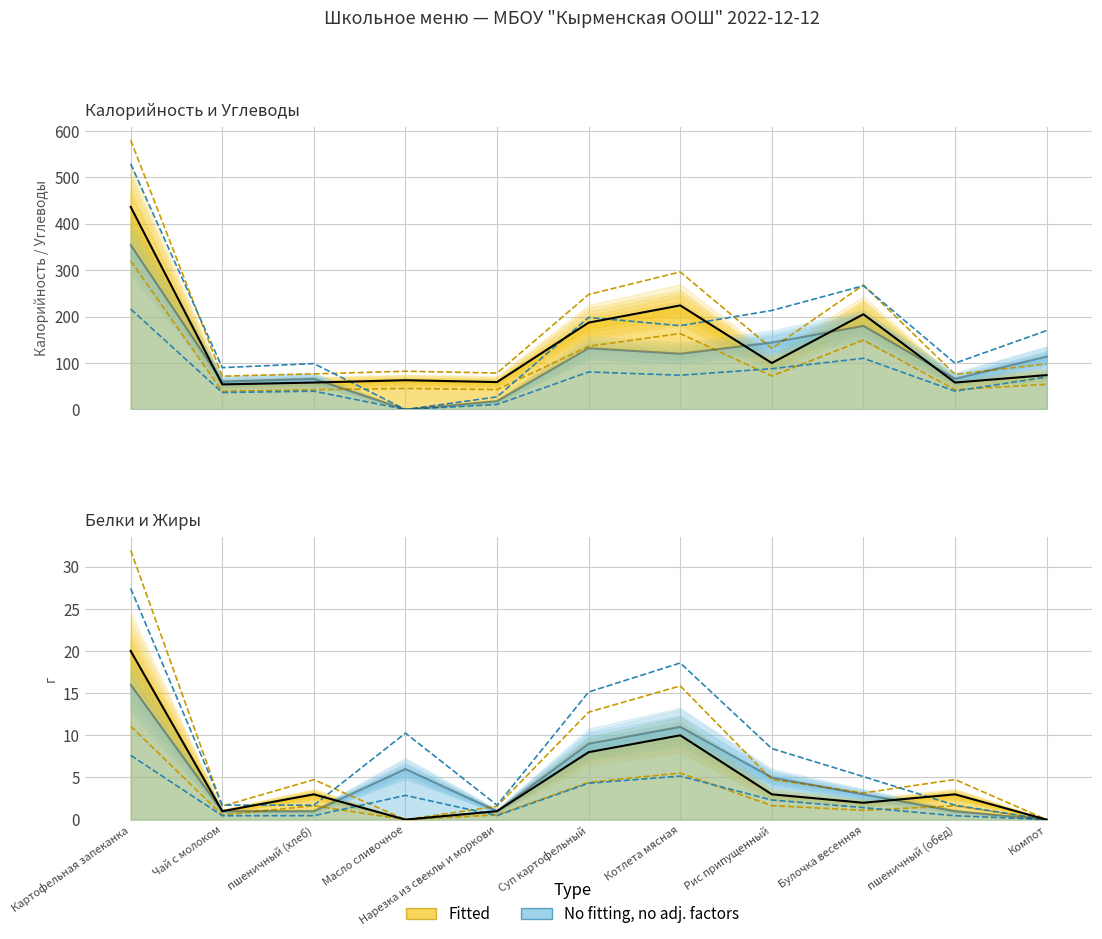

What is the label of the 6th point from the left?

Суп картофельный